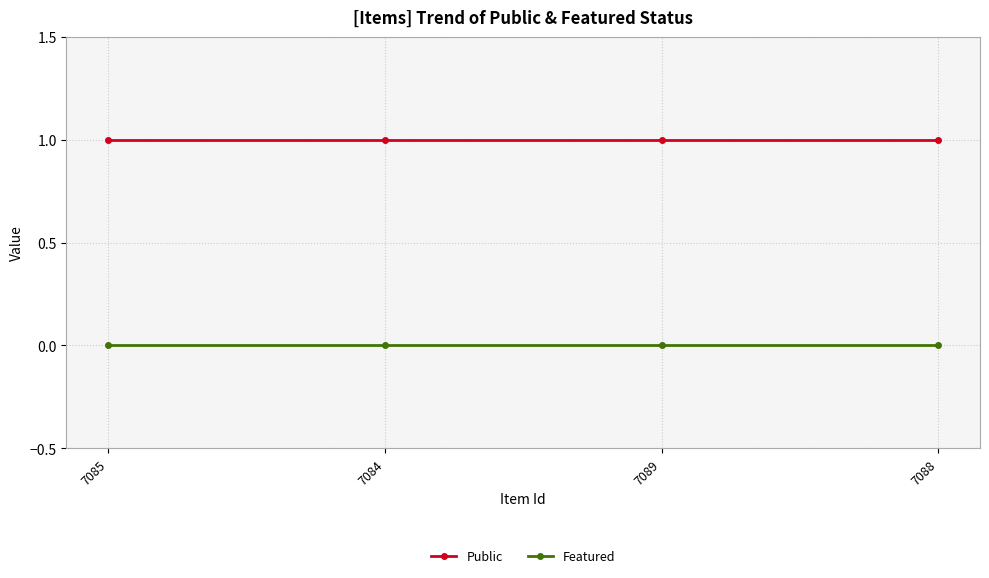

Rank the series at 7085 from lowest to highest value.

Featured, Public